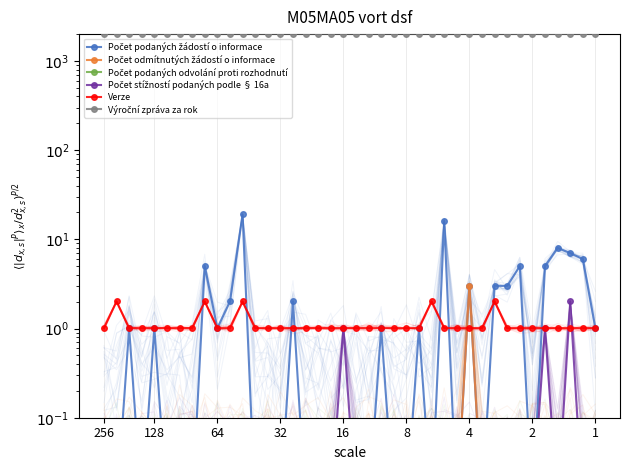

True or false: Počet odmítnutých žádostí o informace and Počet stížností podaných podle § 16a cross at least once.

False